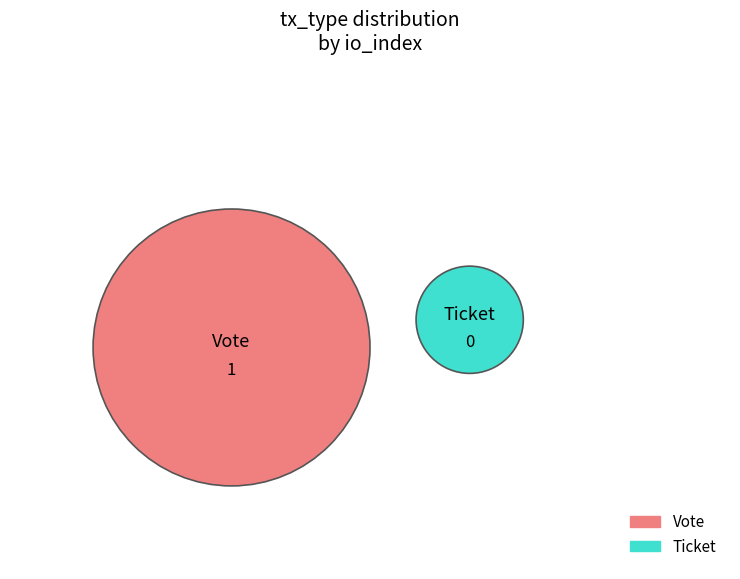

Rank the categories by value from lowest to highest.

Ticket, Vote